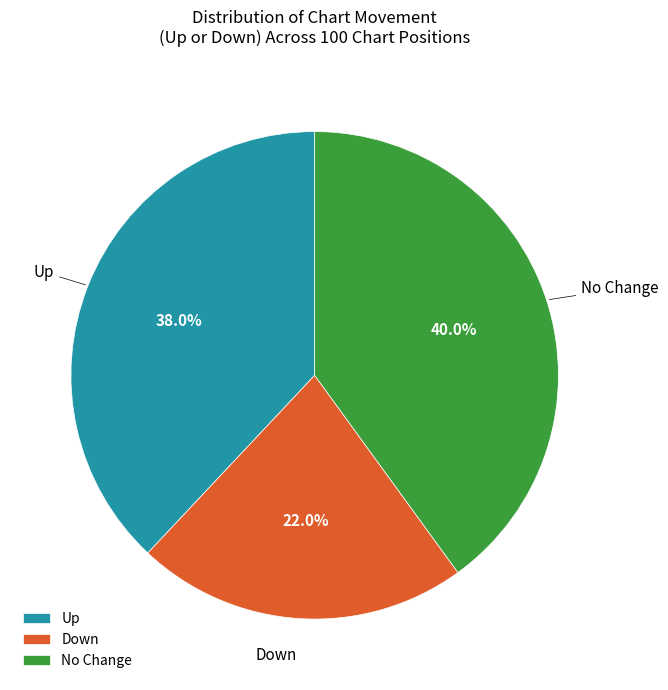

Which has a higher value, No Change or Up?

No Change